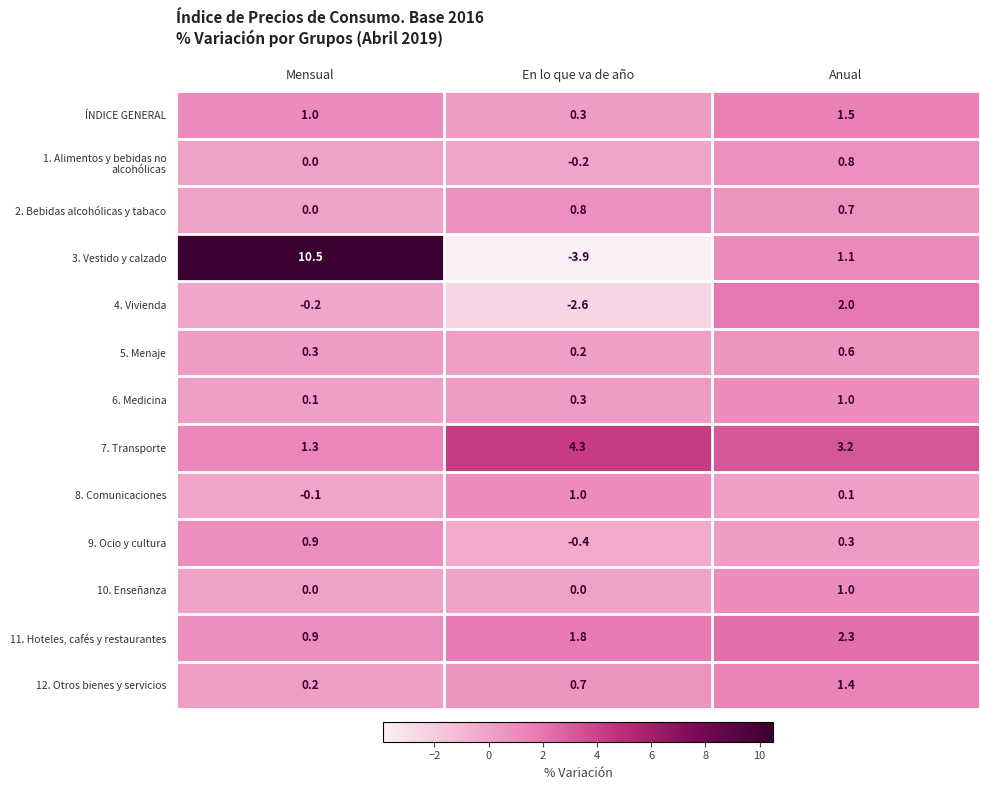

Which category has the highest value across all series?

Mensual